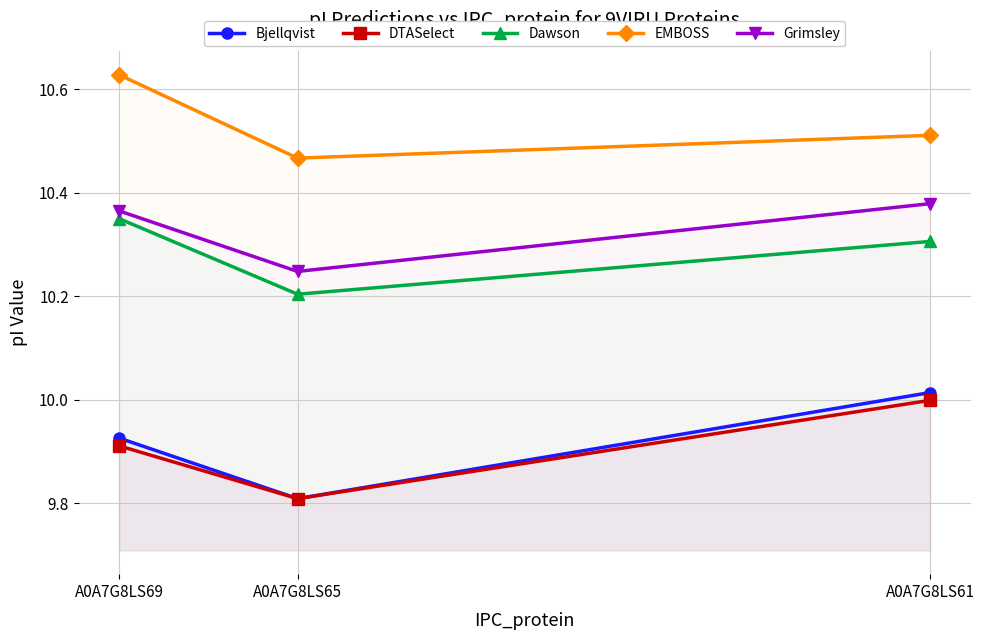

Which has a higher value, A0A7G8LS65 or A0A7G8LS69?

A0A7G8LS69